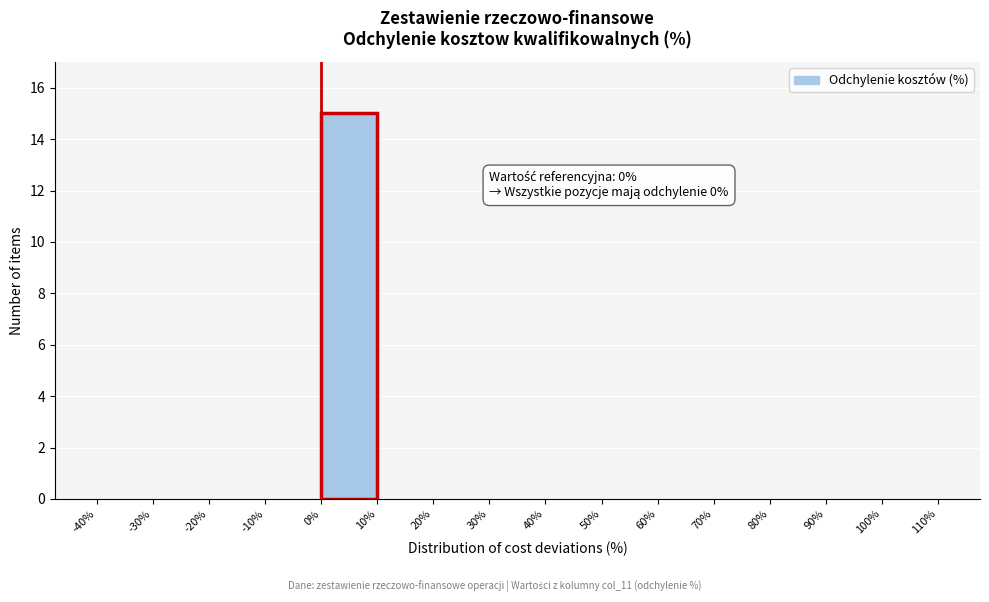

Over which range of the x-axis is the bar tallest?

0% to 10%